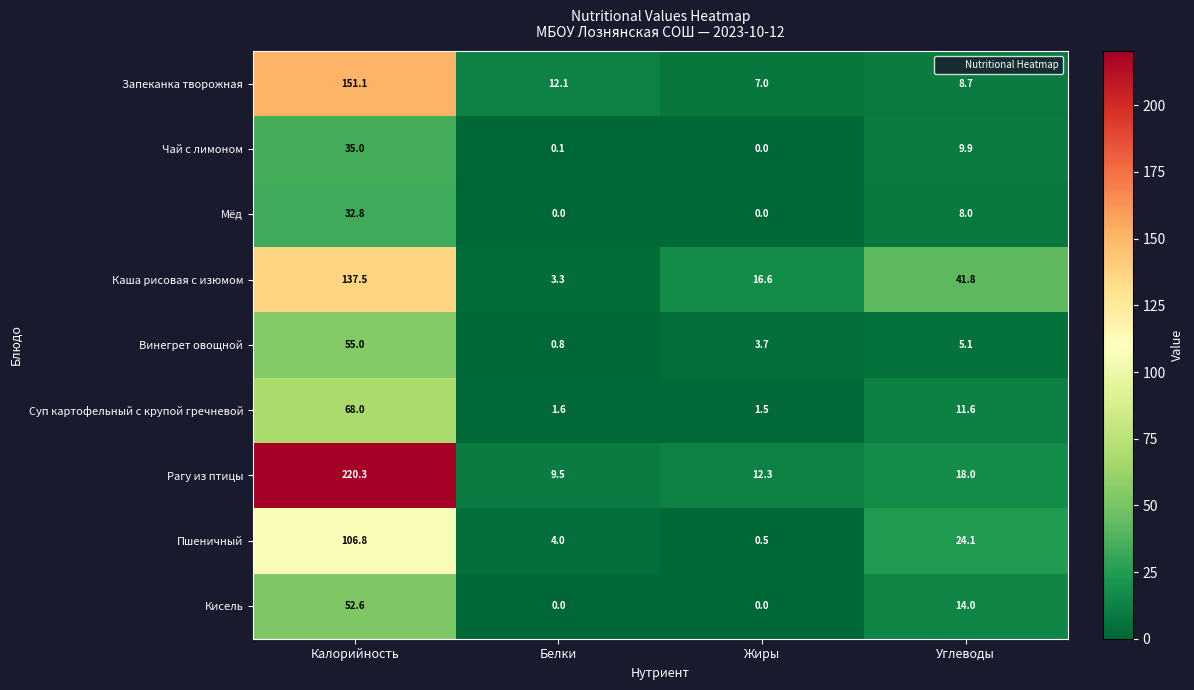

Which series changed the most between Белки and Жиры?

Каша рисовая с изюмом